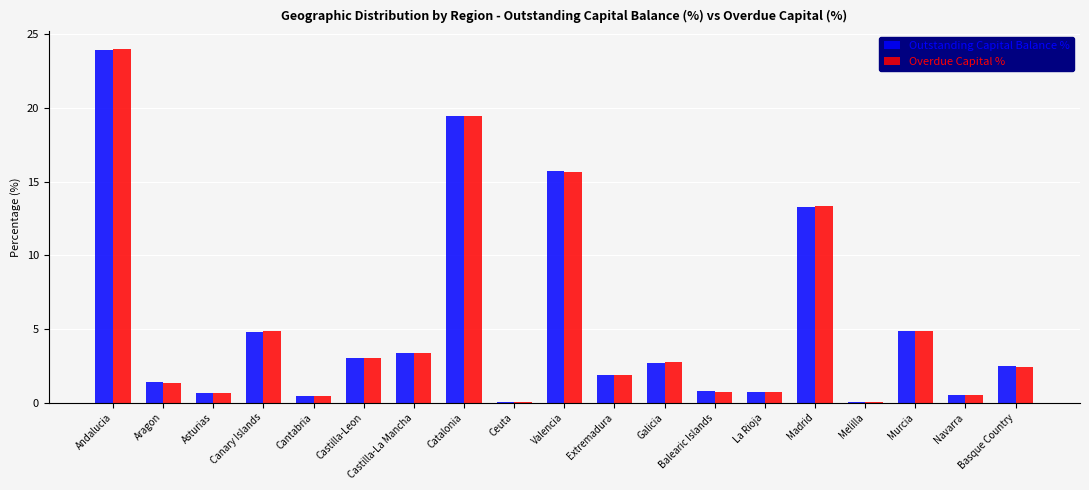

At which category is the sum across all series the highest?

Andalucia